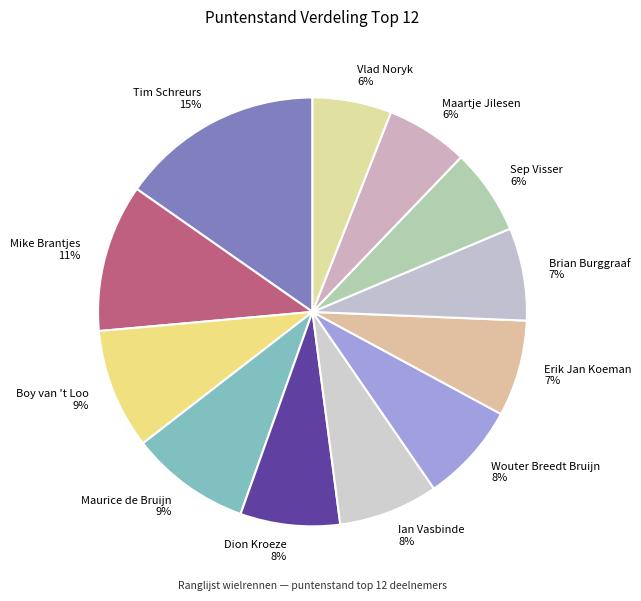

What is the largest slice in the pie chart?

Tim Schreurs